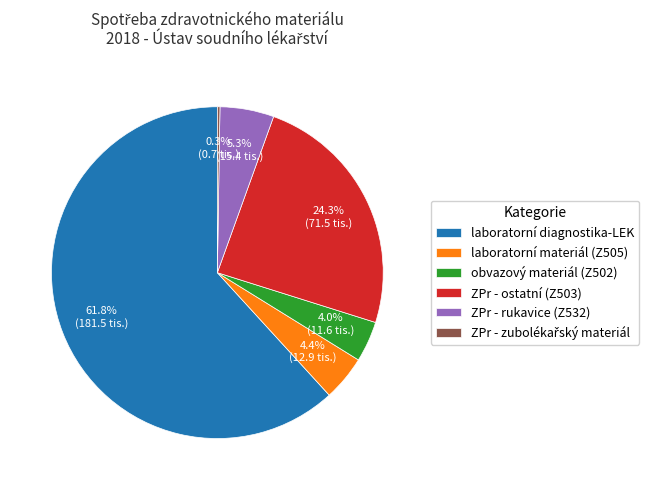

Which slice is the largest?

laboratorní diagnostika-LEK